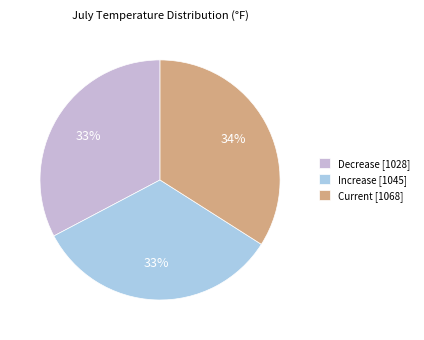

To the nearest percent, what percentage of the pie is Current [1068]?

34%